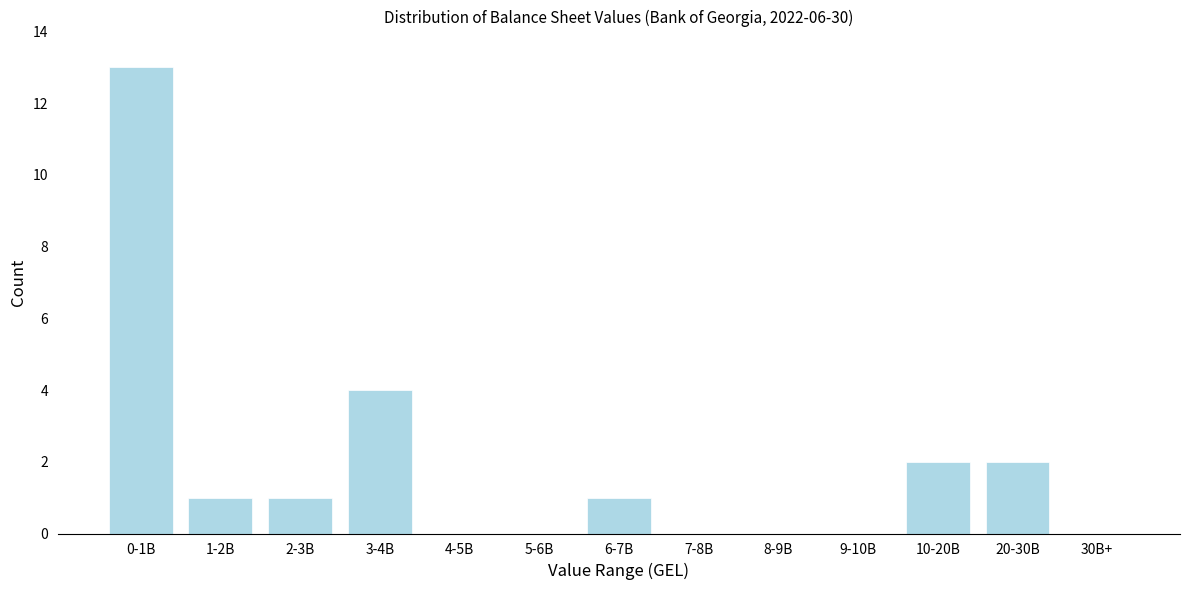

Reading left to right, extract all data points from this chart.

0-1B=13	1-2B=1	2-3B=1	3-4B=4	4-5B=0	5-6B=0	6-7B=1	7-8B=0	8-9B=0	9-10B=0	10-20B=2	20-30B=2	30B+=0